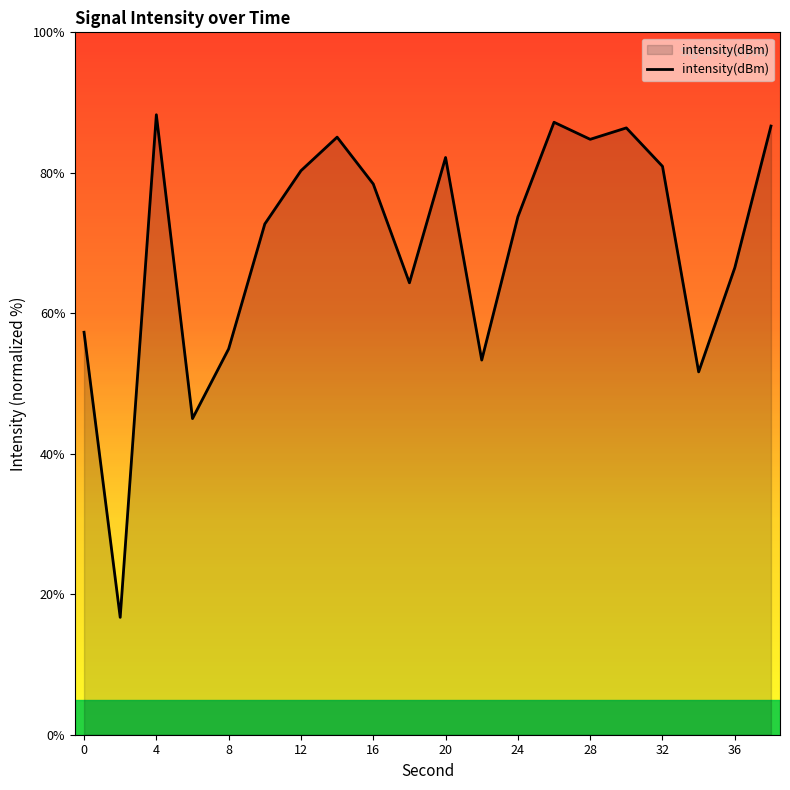

What is the difference between the maximum and minimum values?

71.6